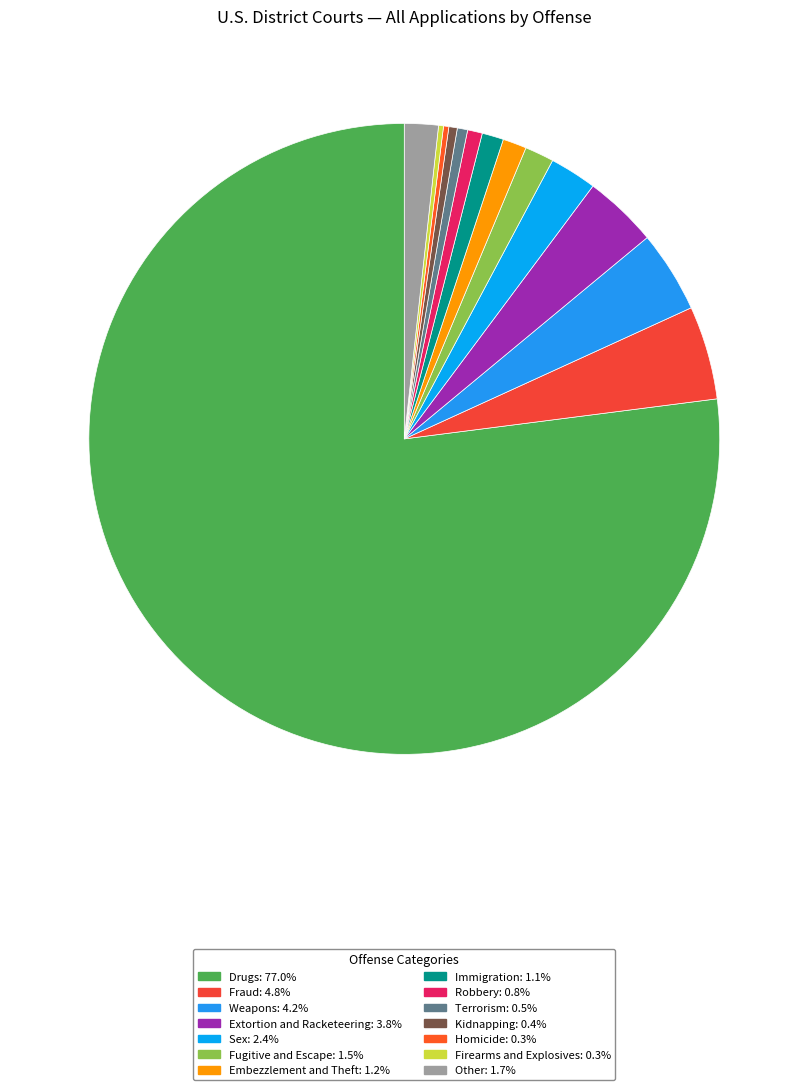

What percentage is NOT represented by Sex?

97.6%